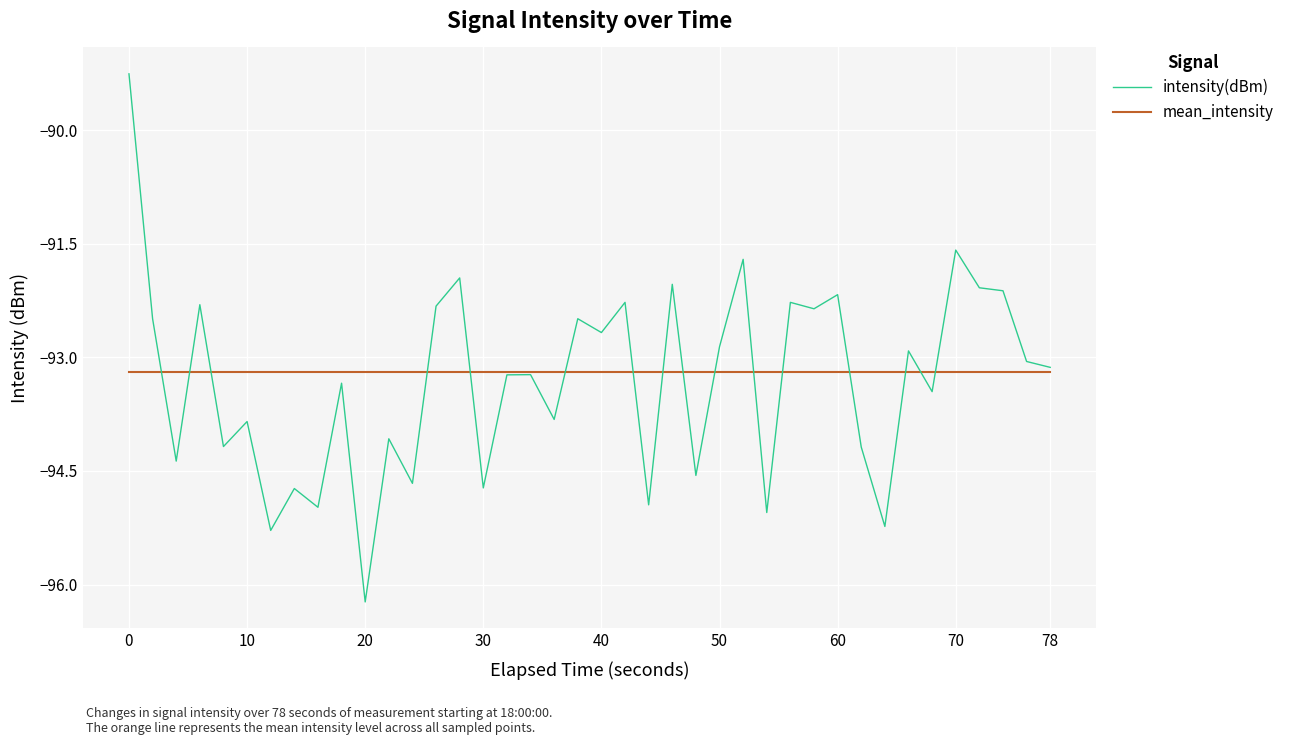

Rank the series by their maximum value, from highest to lowest.

intensity(dBm), mean_intensity